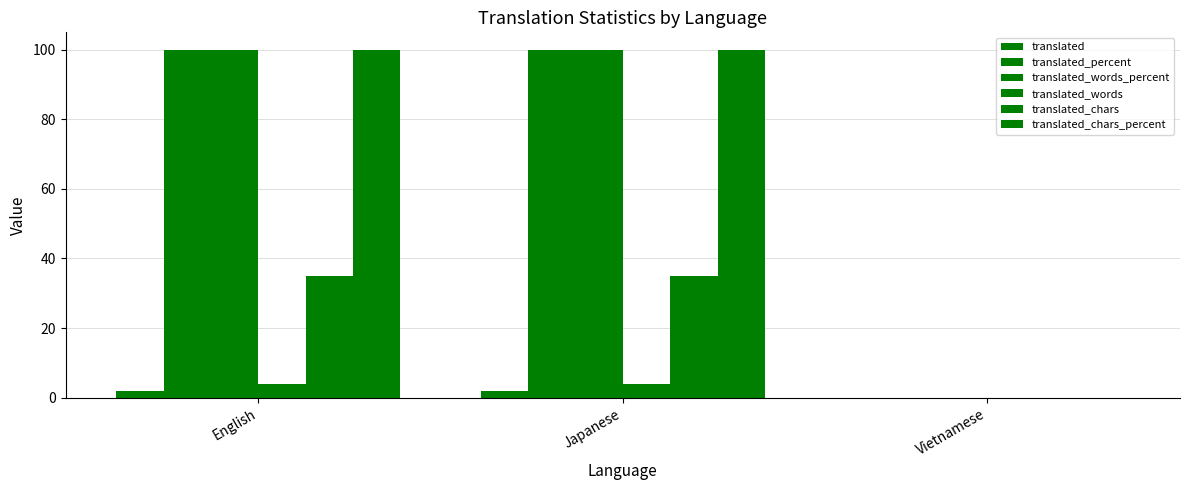

Count the number of categories in the chart.

3